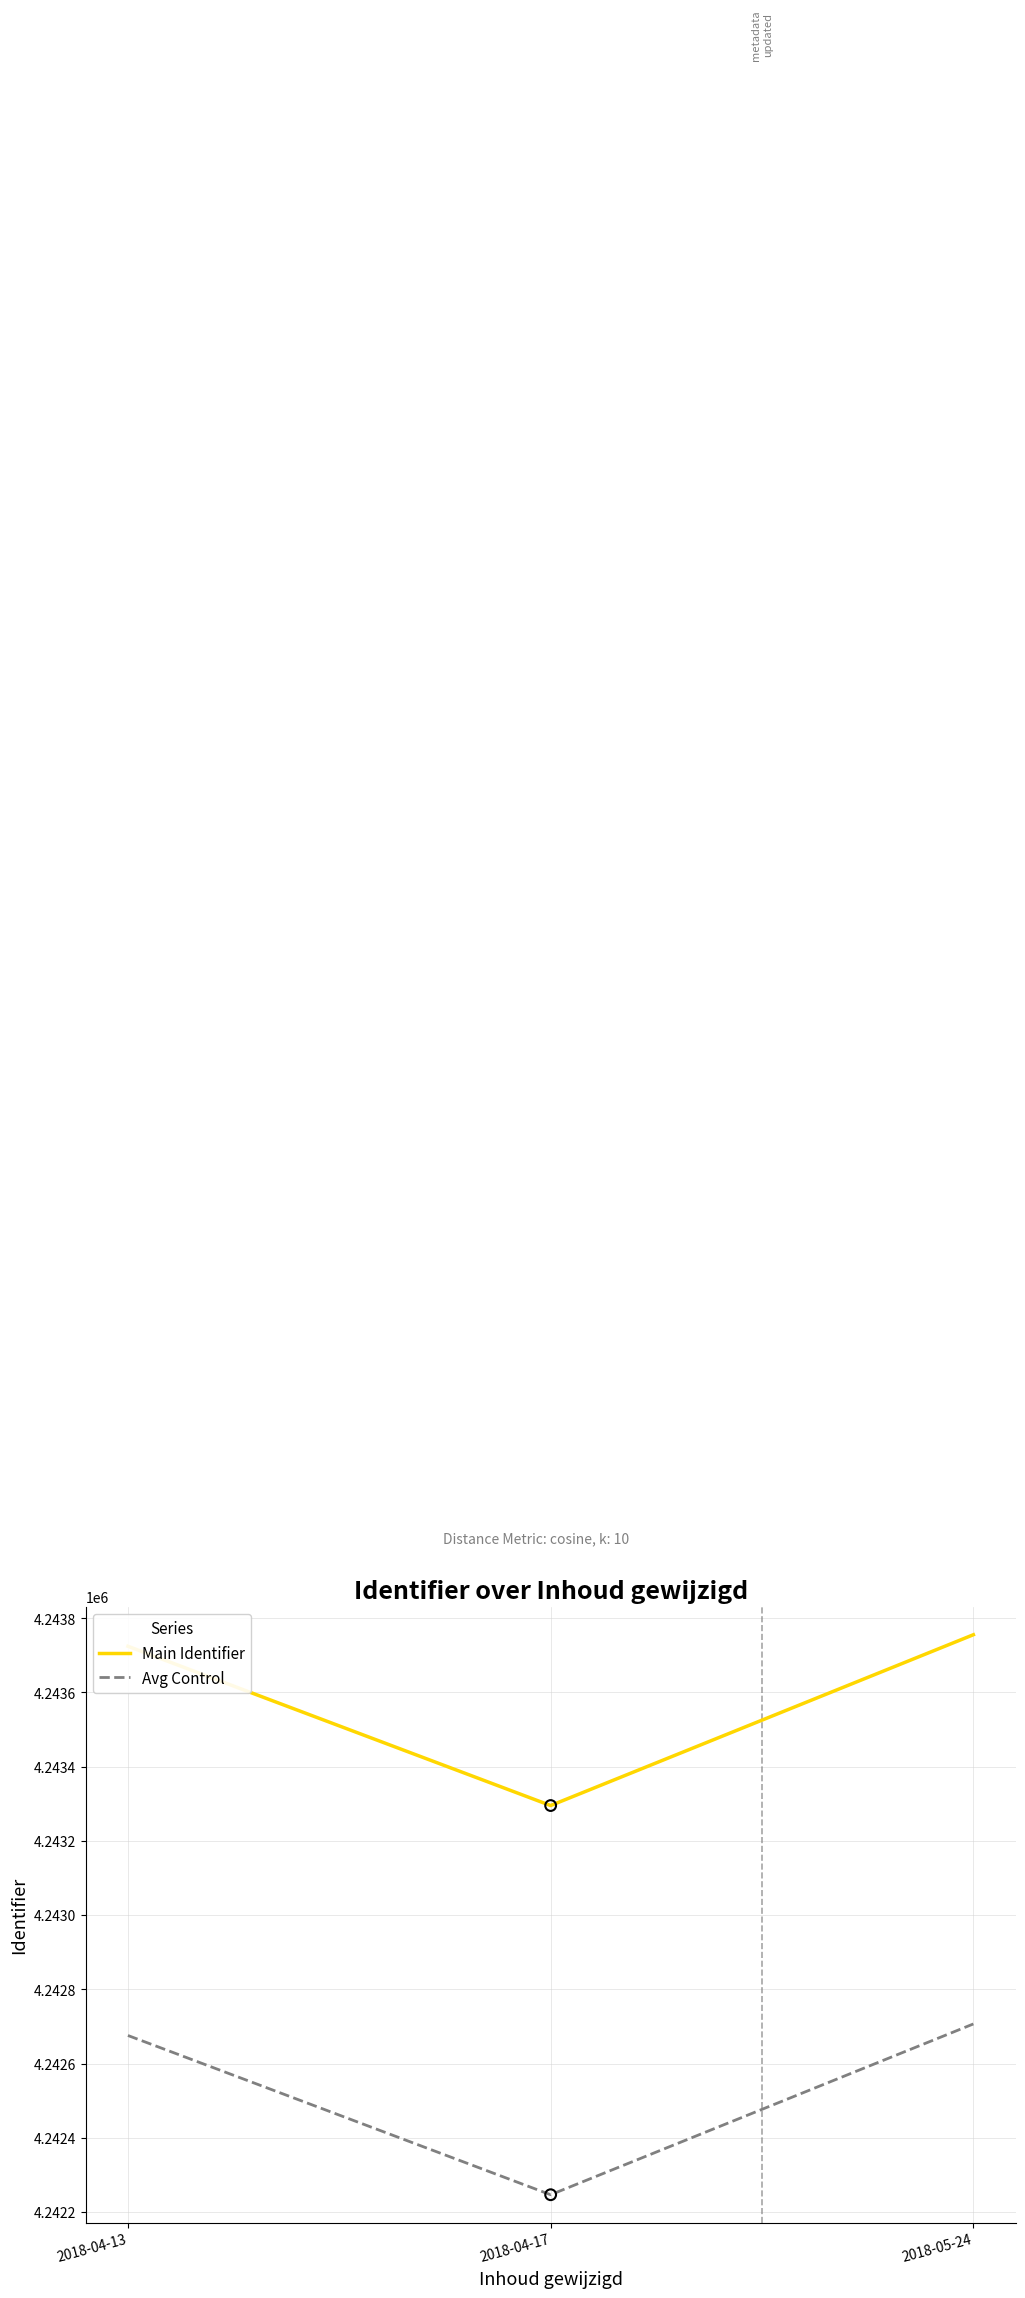

Which series has the largest total across all categories?

Main Identifier